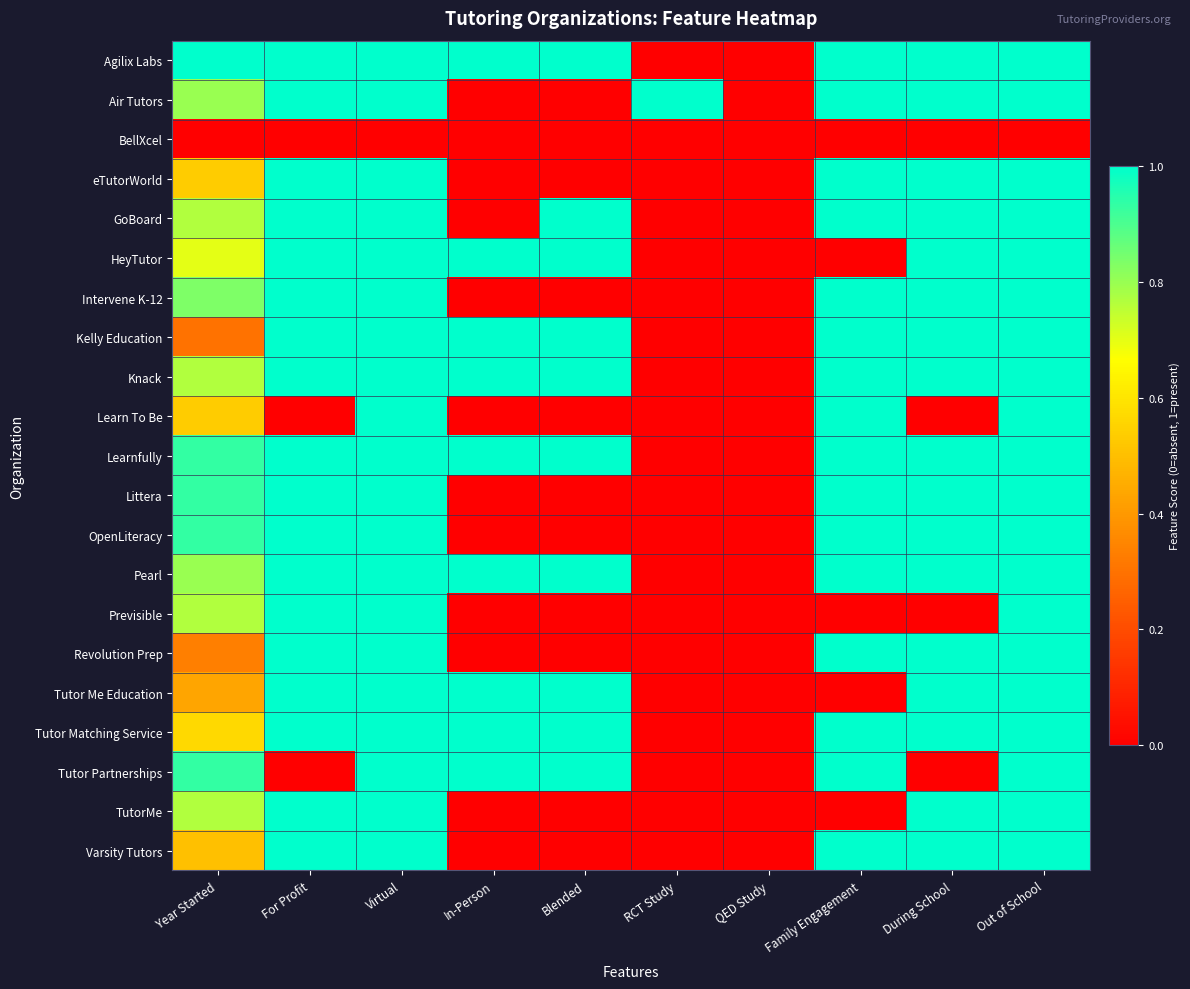

Count the number of data series in this chart.

21